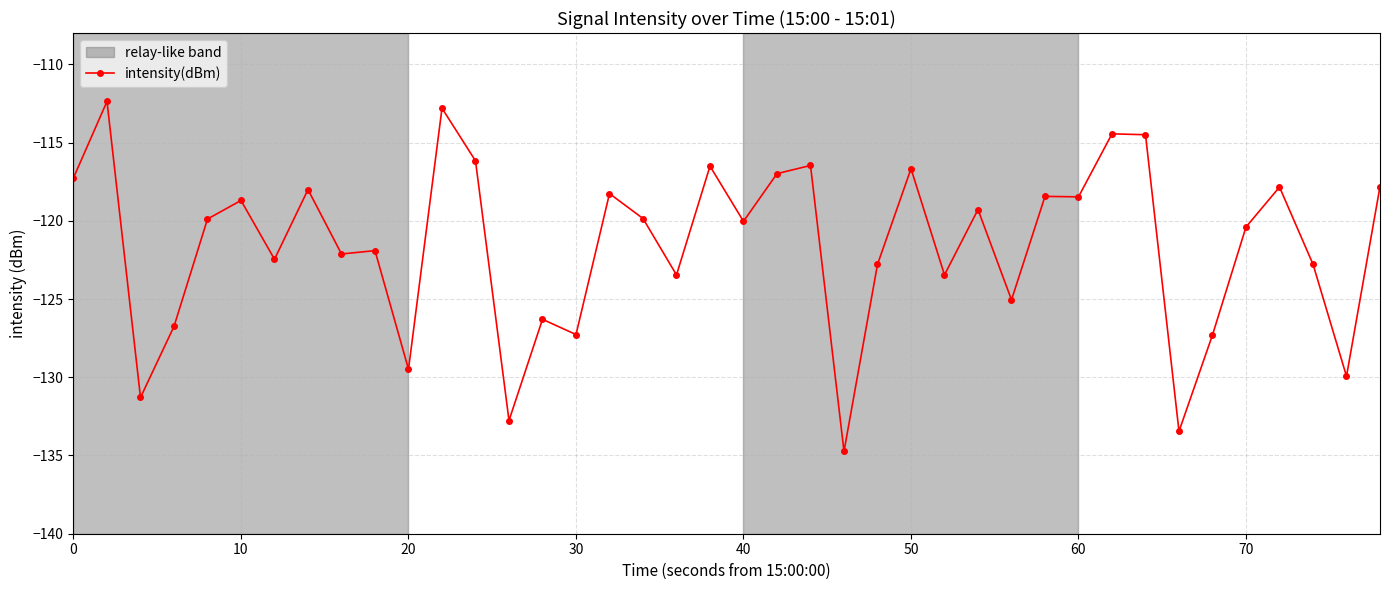

What is the smallest value displayed?

-134.7